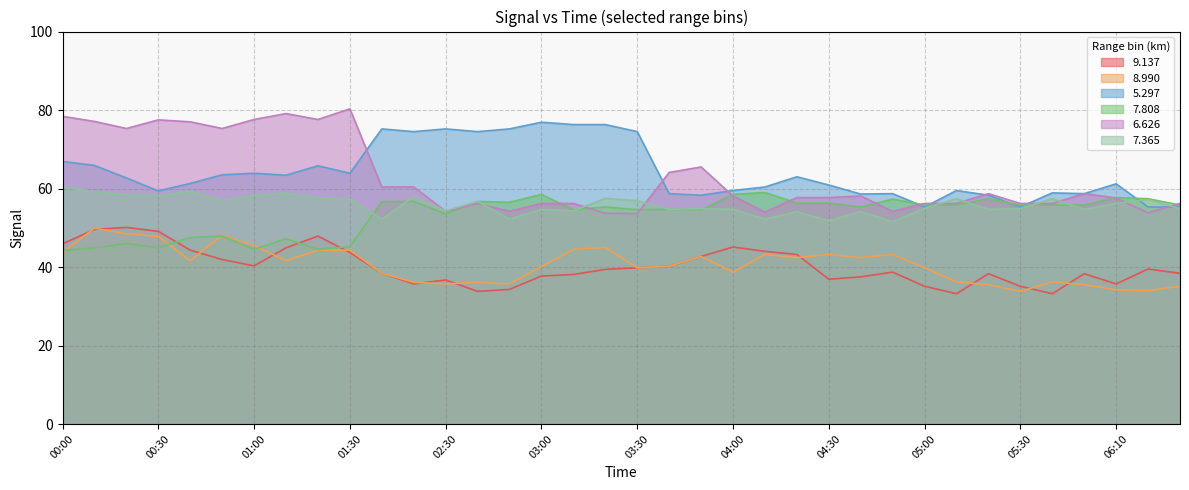

How many interior local peaks does the   8.990 series have?

9